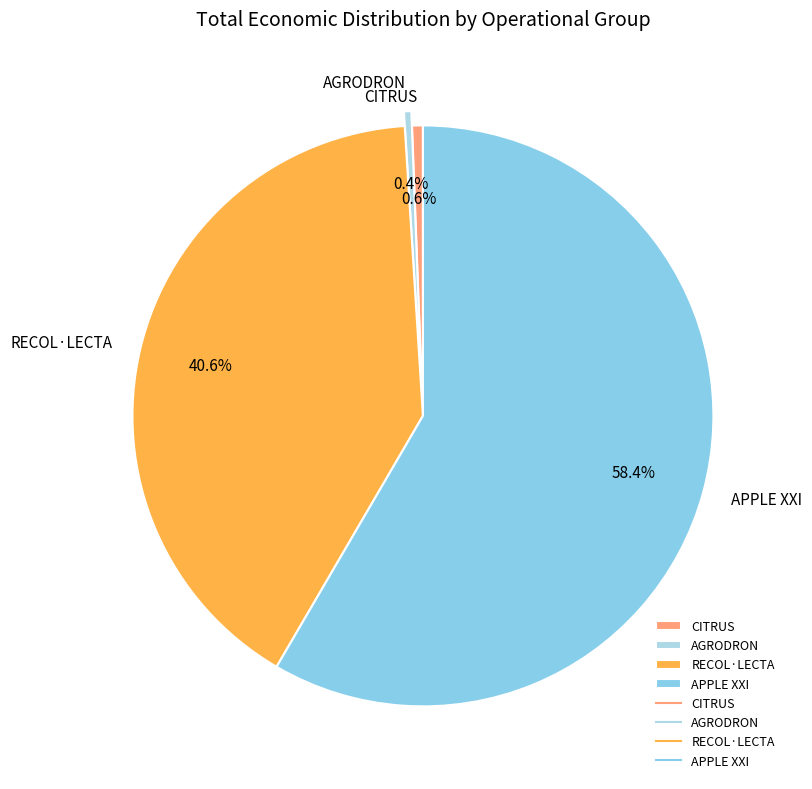

Does APPLE XXI account for over 50% of the chart?

Yes